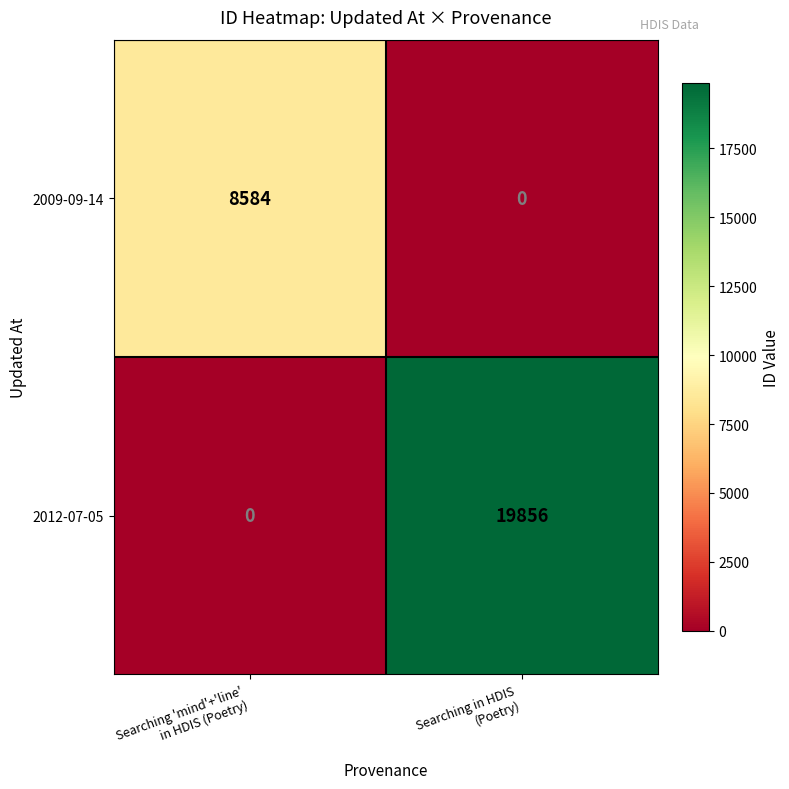

Which series has the largest total across all categories?

2012-07-05